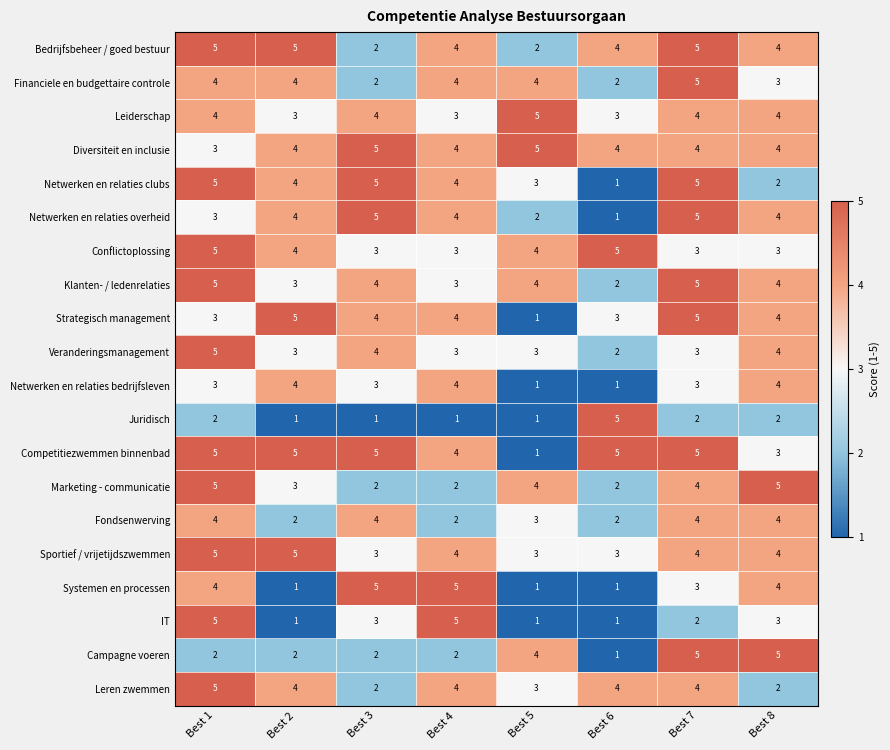

What is the difference between the highest and lowest values at Best 1?

3